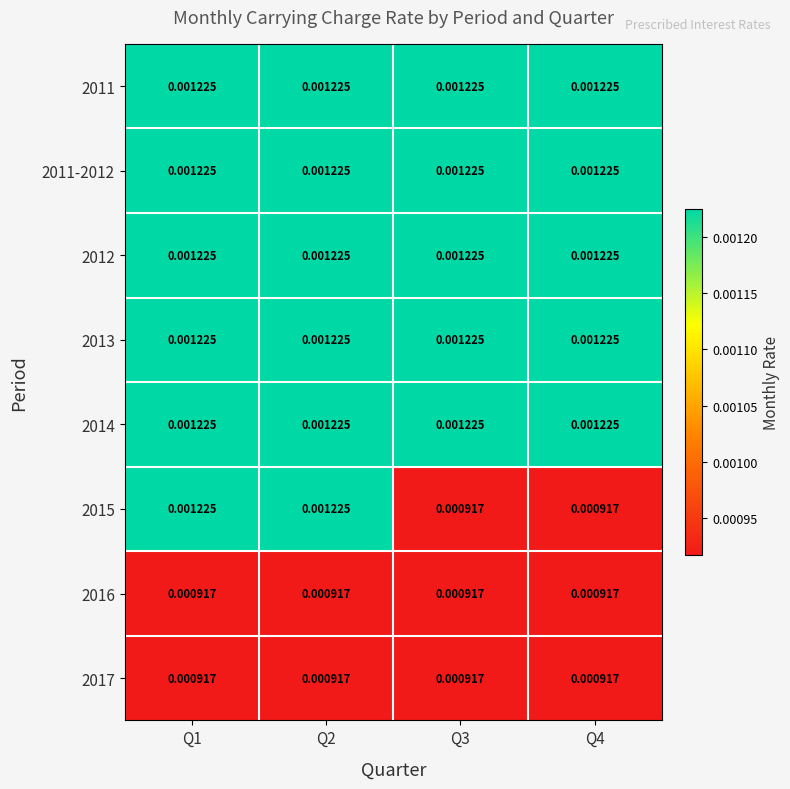

At which category does the chart reach its peak across all series?

Q1